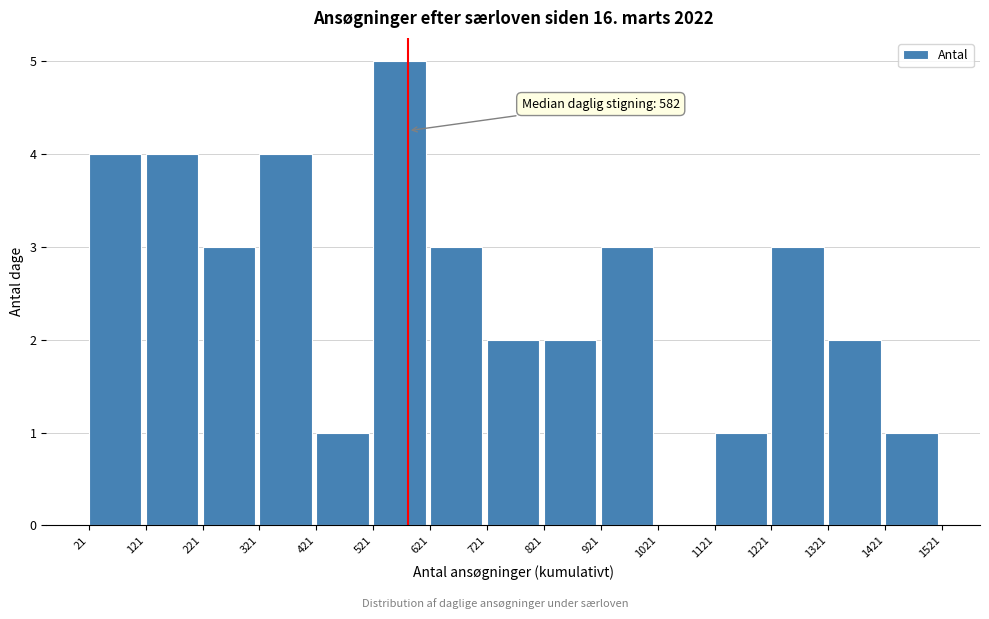

Which range on the x-axis has the tallest bar?

521 to 621